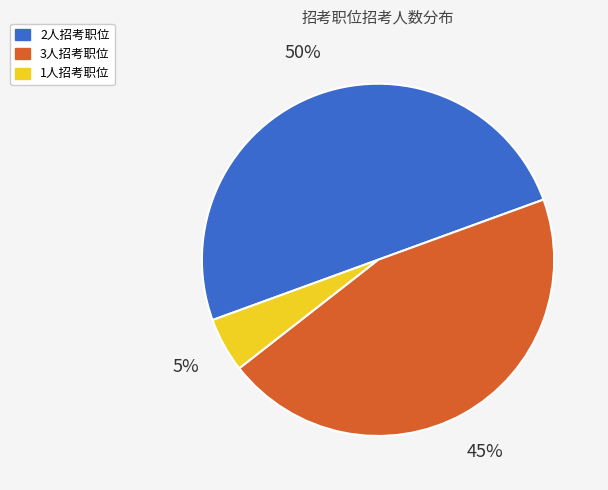

To the nearest percent, what is the difference between the largest and smallest slice percentages?

45%